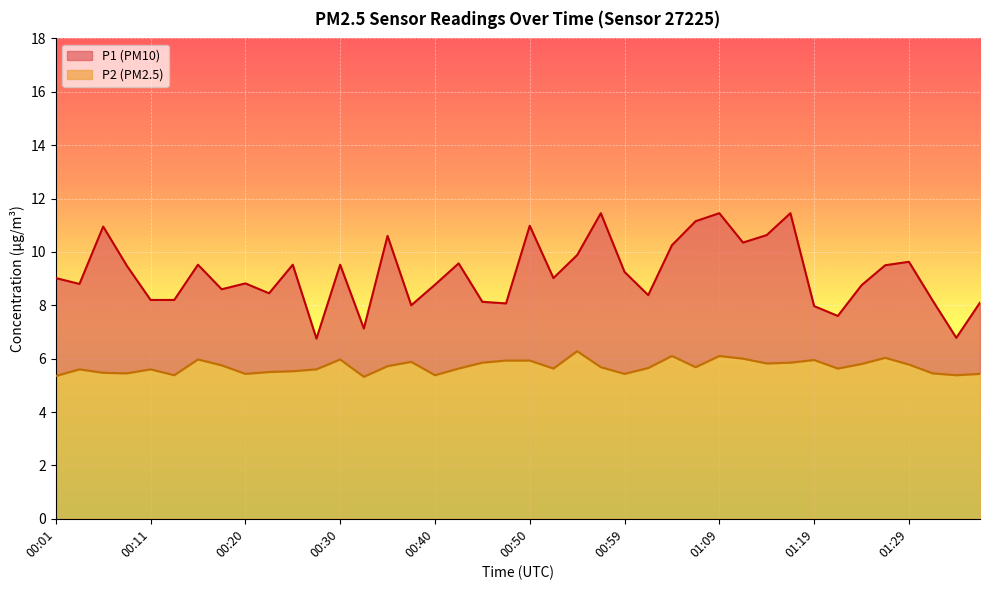

Which has a higher value, 00:20 or 01:16?

01:16